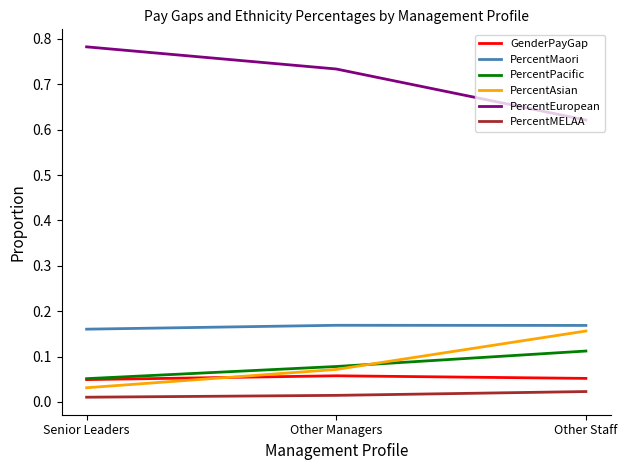

Is the value of GenderPayGap at Senior Leaders greater than the value of PercentMaori at Other Staff?

No